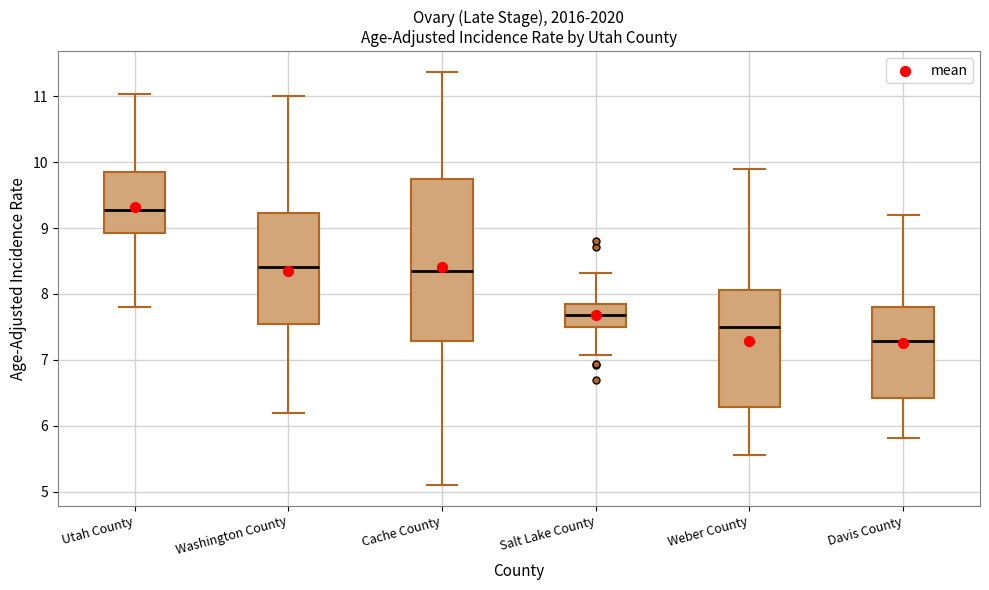

Comparing the boxes themselves (not the whiskers), which one is the tallest?

Cache County